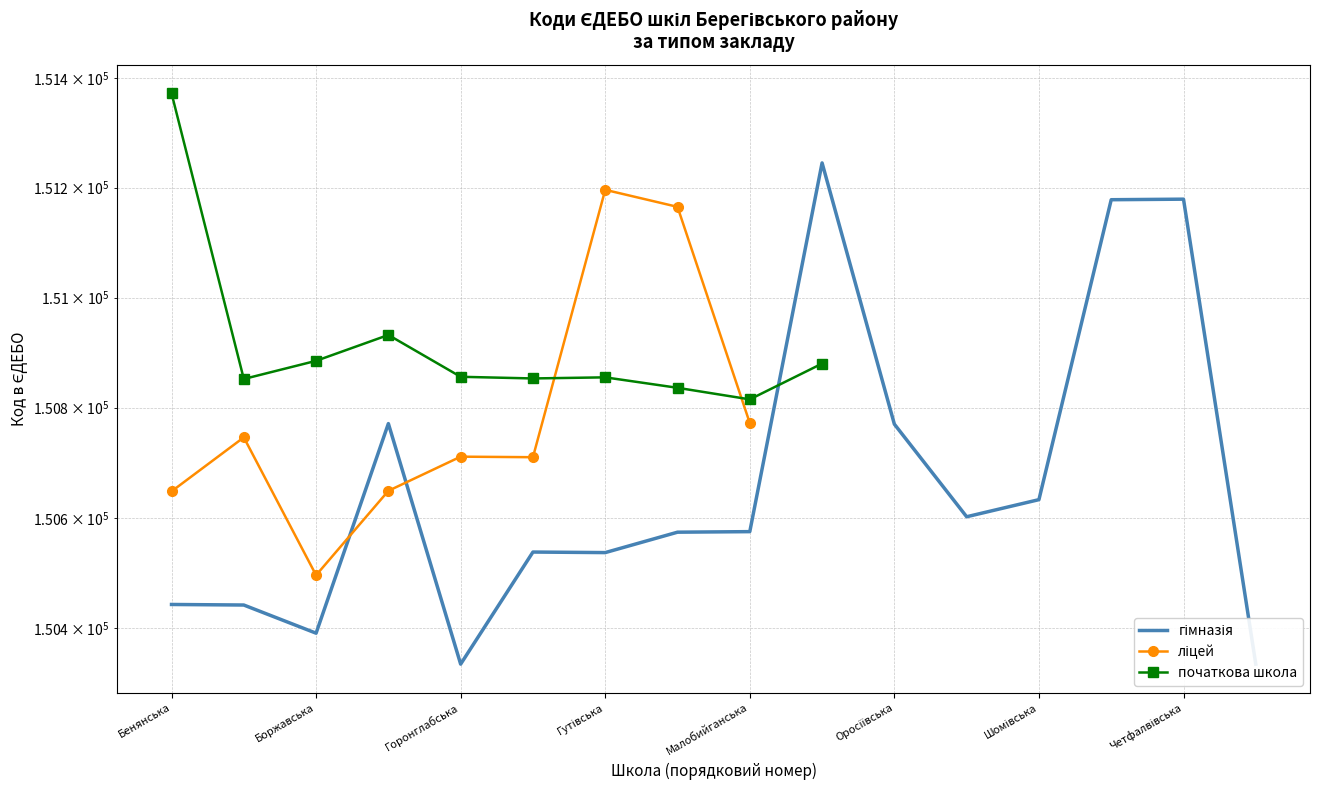

Which series ends up on top after the final intersection of ліцей and гімназія?

ліцей